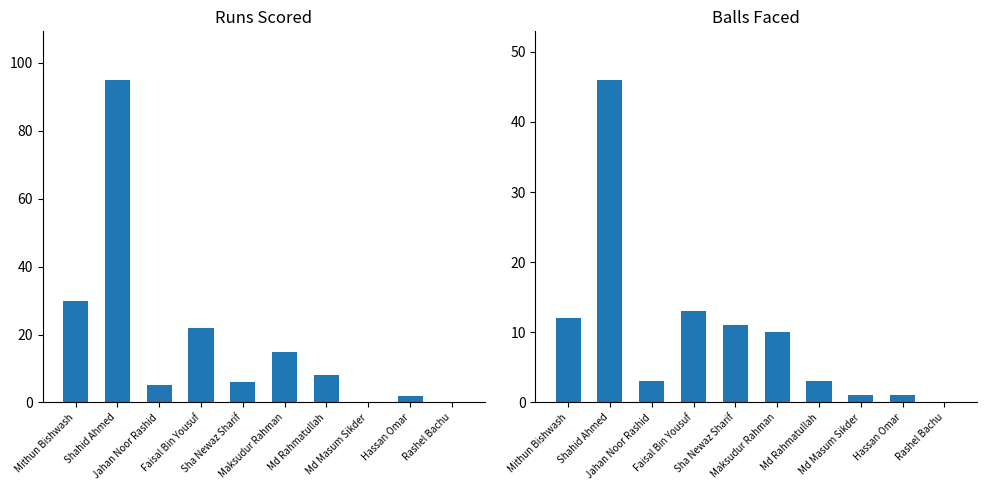

How many values in Balls are above zero?

9